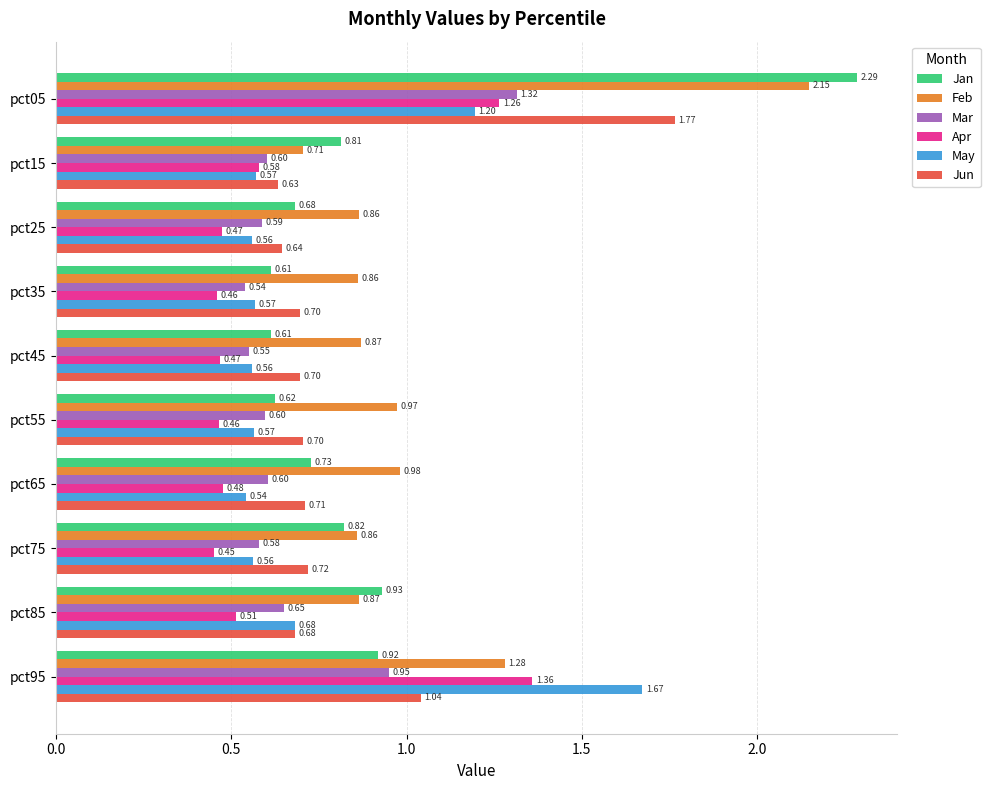

Which series changed the most between pct85 and pct95?

May